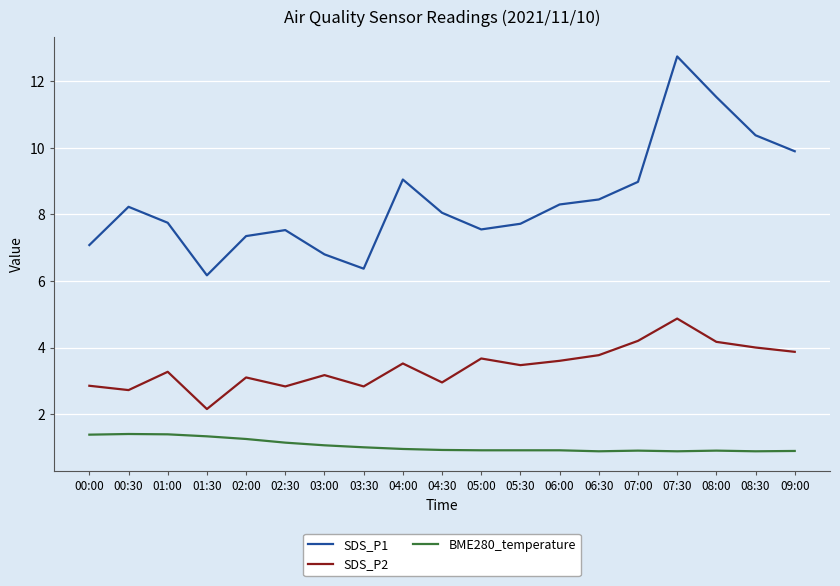

What is the approximate value of SDS_P2 at 02:00?

3.1